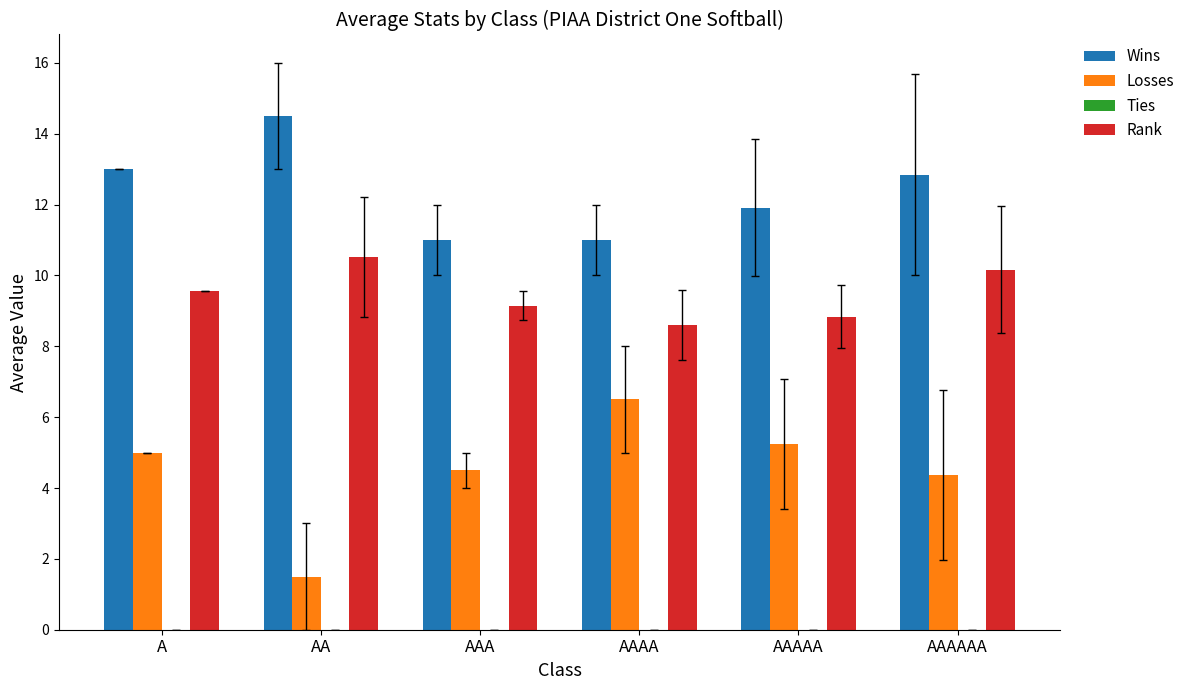

Rank the series at AAA from lowest to highest value.

Losses, Rank, Wins